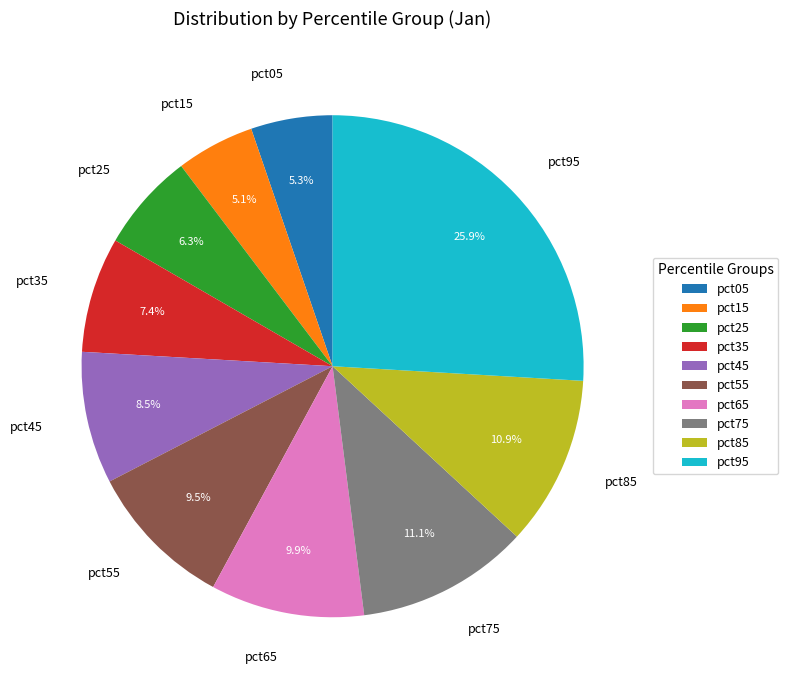

Which category has the biggest portion of the pie?

pct95